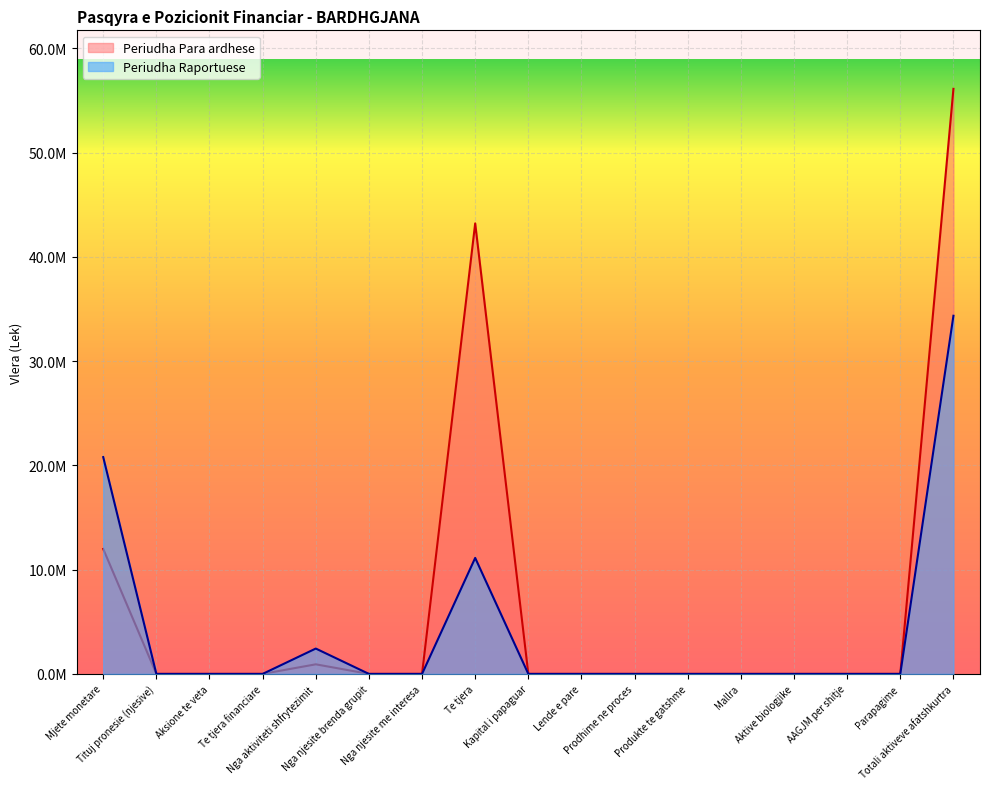

What is the spread (max minus min) of values at Te tjera?

32088028